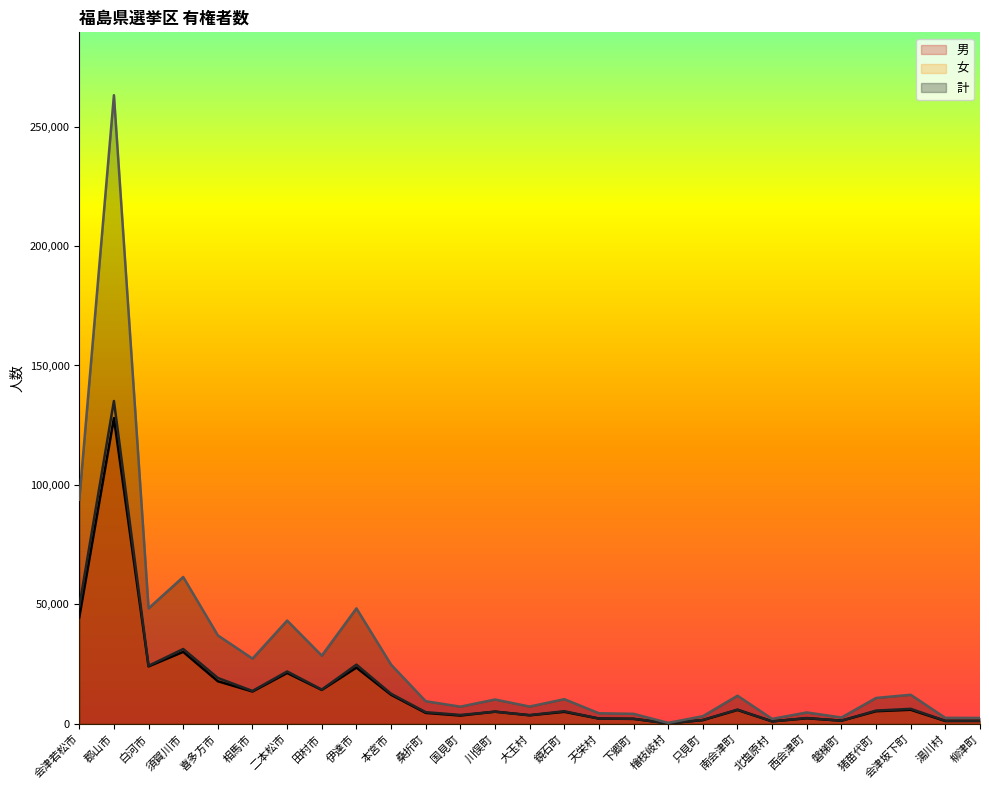

The value of 女 at 猪苗代町 is 5546. True or false?

True